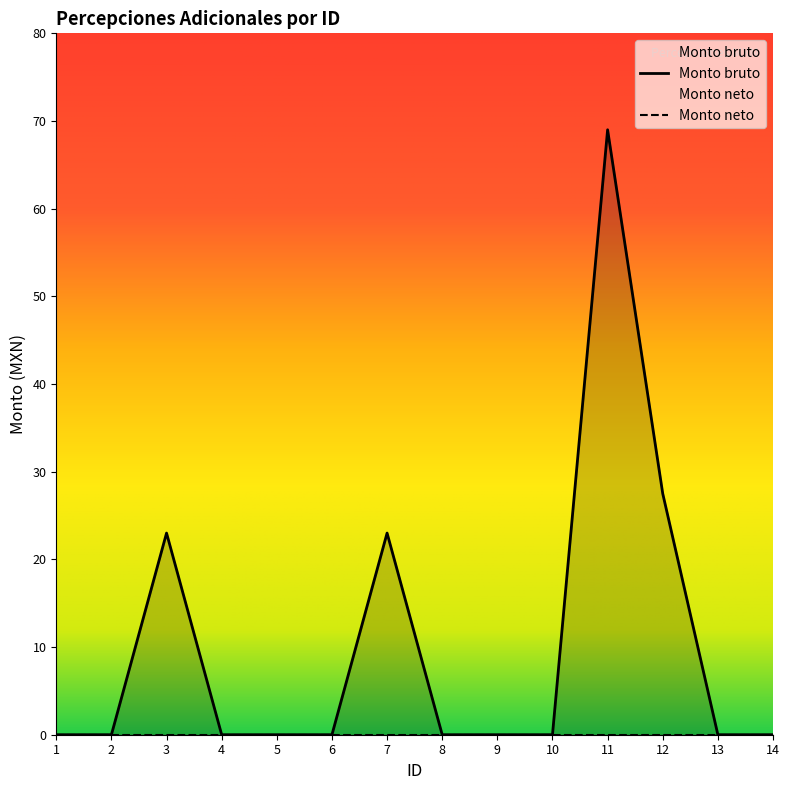

List the labels in order of value, largest first.

11, 12, 3, 7, 1, 2, 4, 5, 6, 8, 9, 10, 13, 14